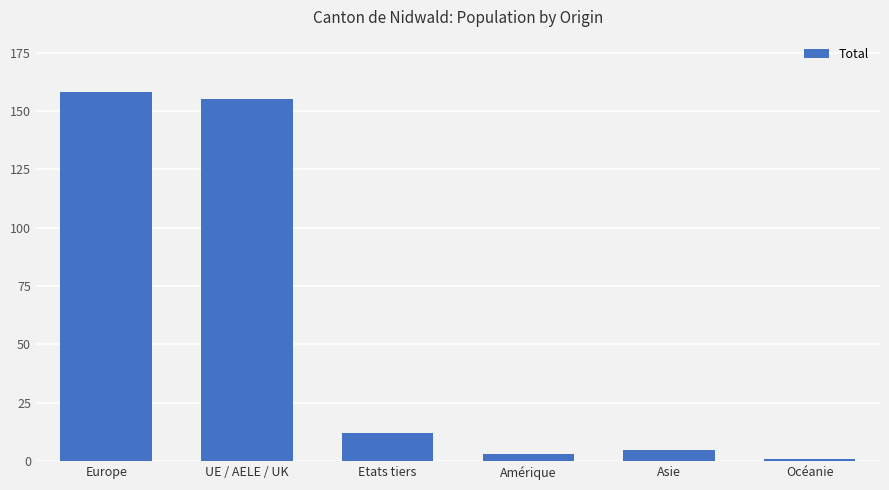

What is the difference between the maximum and minimum values?

157